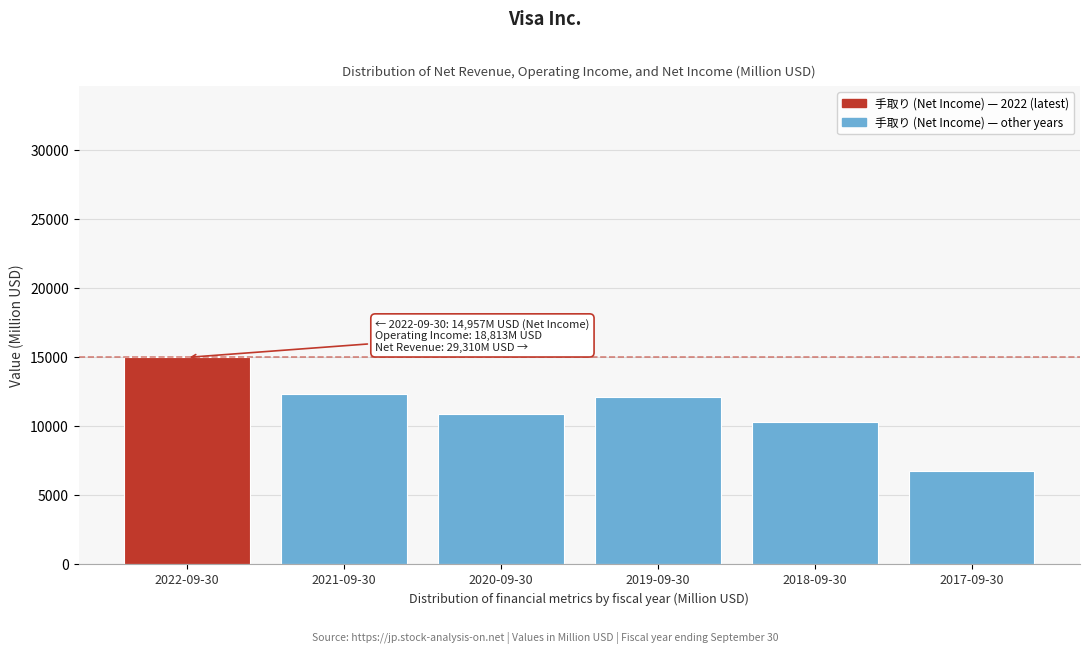

Reading right to left, what are all the values shown in this chart?

6699	10301	12080	10866	12311	14957